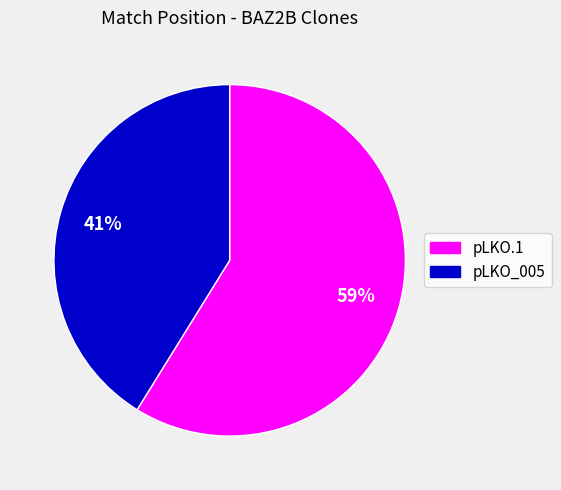

To the nearest percent, what is the average slice percentage?

50%